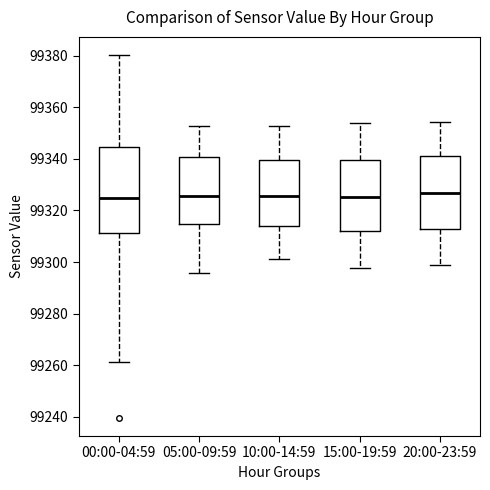

Where does the lower whisker of the box for 10:00-14:59 end on the y-axis? The values are not printed on the chart, so give them approximately, as read against the axis.

99302